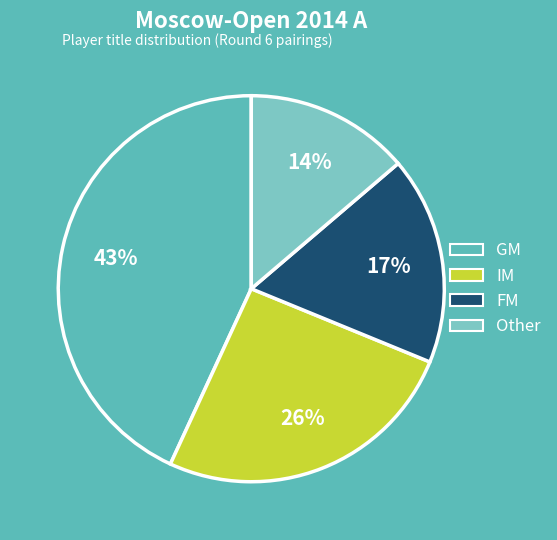

Is there any slice that represents more than half of the pie?

No